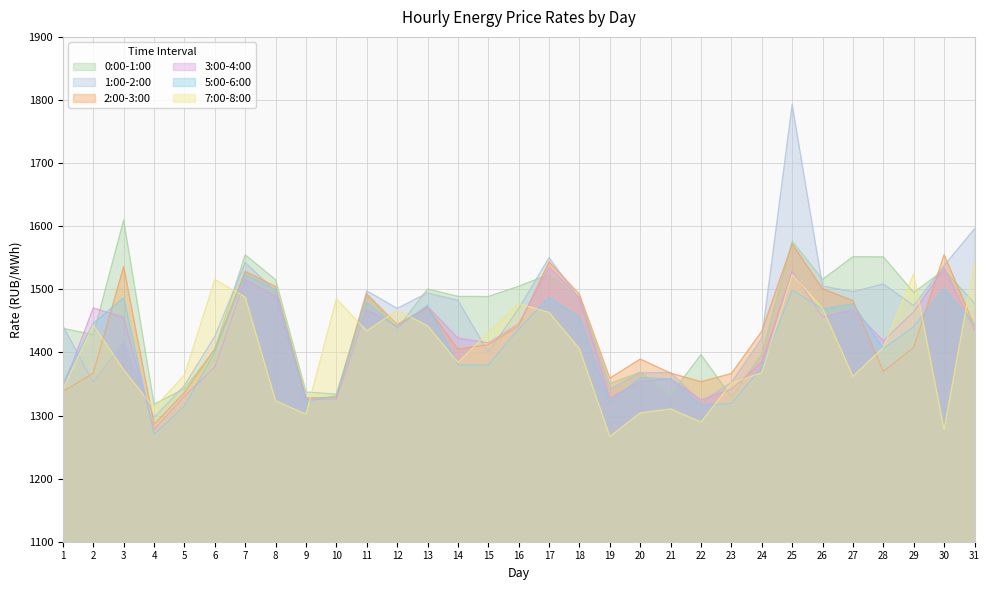

Where do 1:00-2:00 and 3:00-4:00 first cross each other?

1 and 2